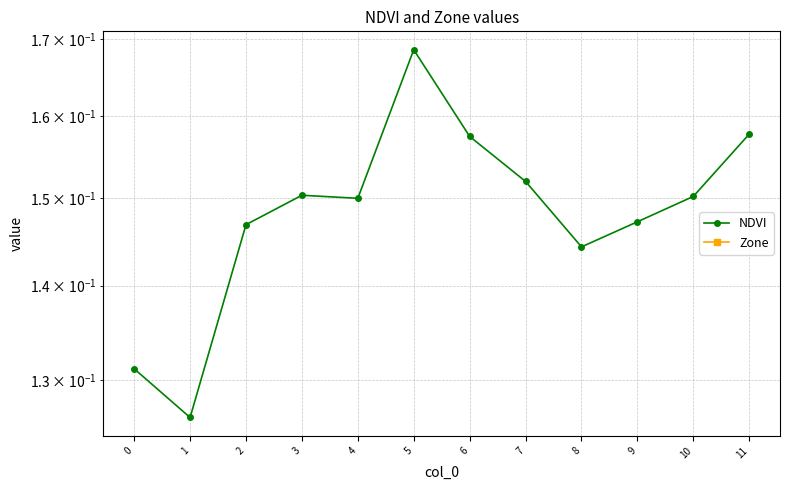

Reading right to left, what are all the values shown in this chart?

NDVI: 0.2	0.2	0.1	0.1	0.2	0.2	0.2	0.1	0.2	0.1	0.1	0.1
Zone: 0.0	0.0	0.0	0.0	0.0	0.0	0.0	0.0	0.0	0.0	0.0	0.0